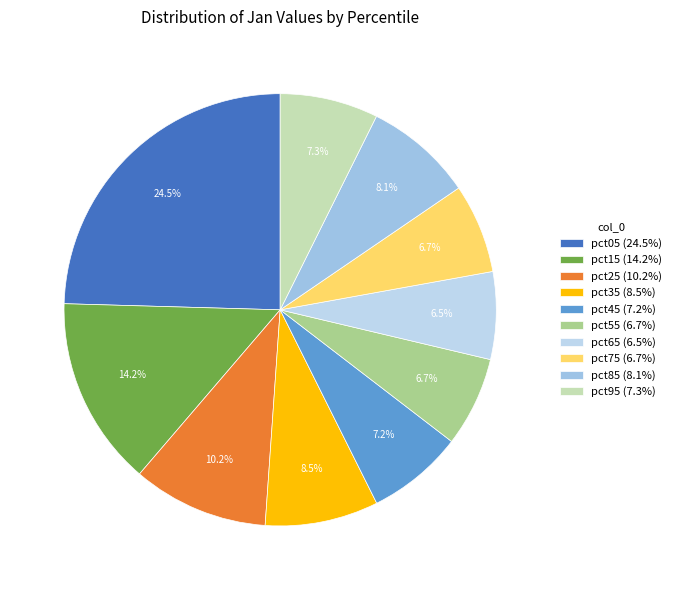

Does any single category account for the majority?

No